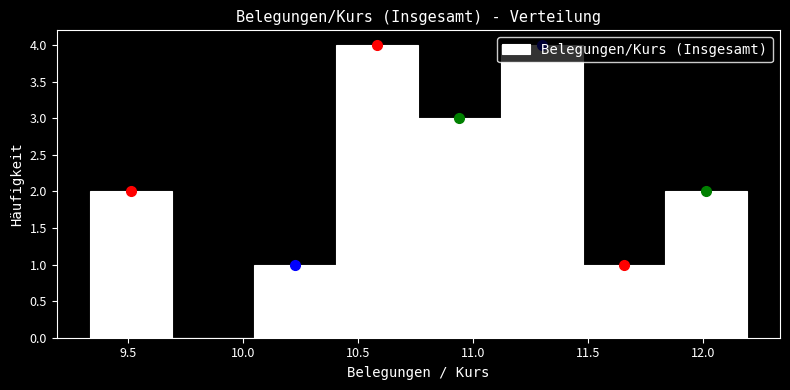

What is the height of the bar covering 11.50 to 11.85 on the x-axis? Neither the bar edges nor the heights are printed on the chart, so give them approximately, as read against the axes.

1